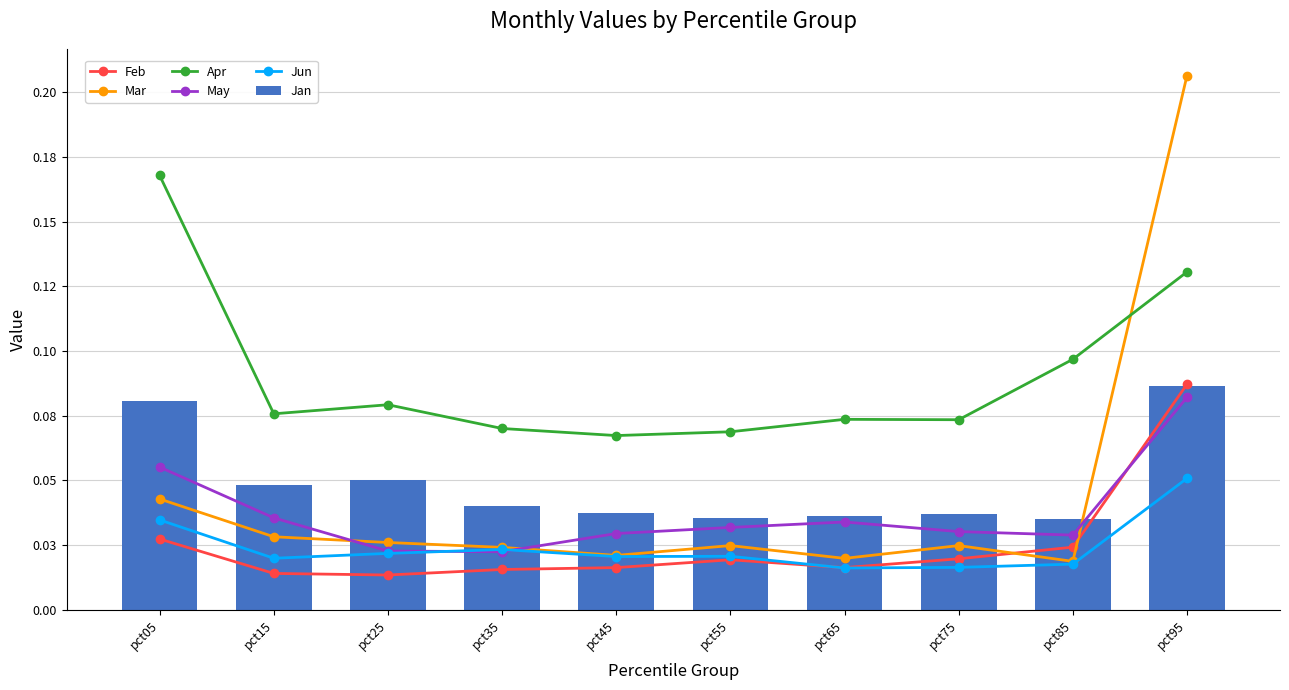

True or false: Feb has a value of 0.0 at pct05.

False